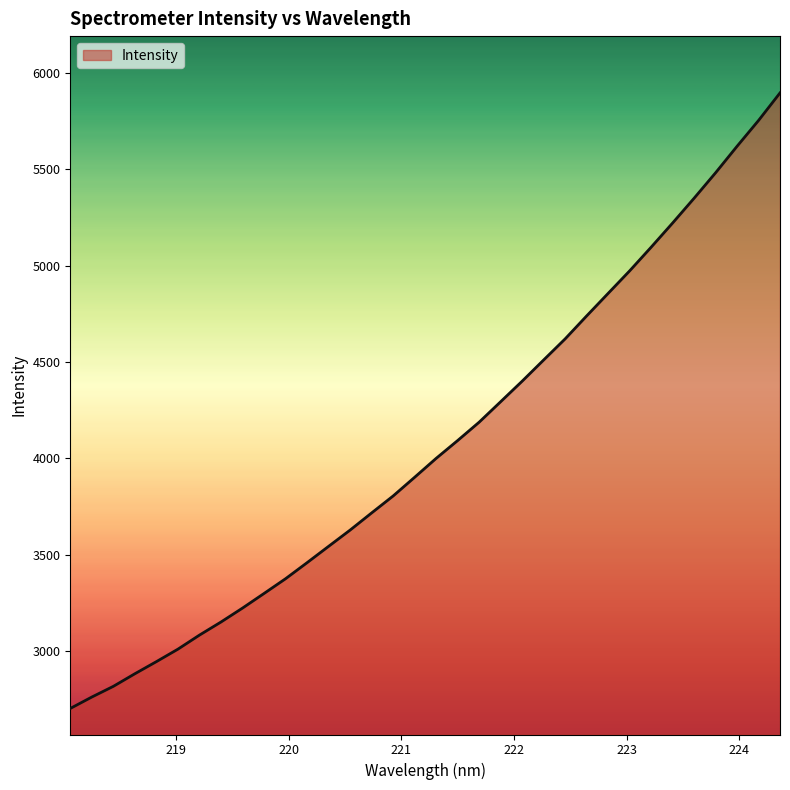

What is the minimum value shown in the chart?

2702.7